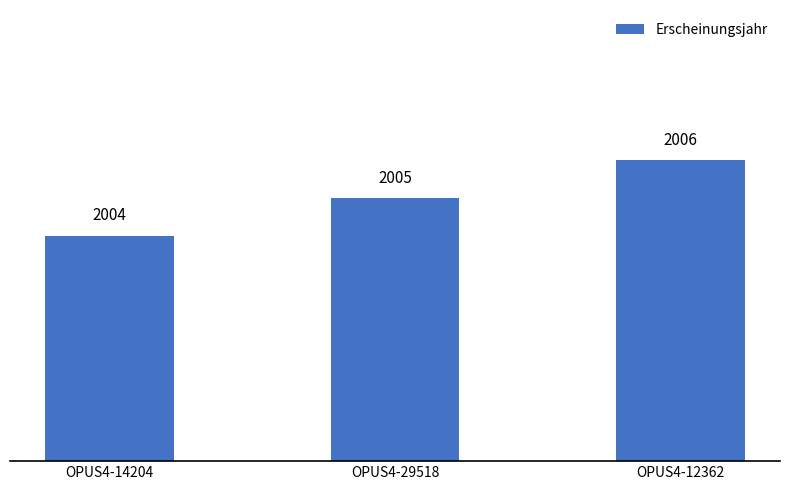

What is the ratio of the value at OPUS4-14204 to the value at OPUS4-12362?

1.0